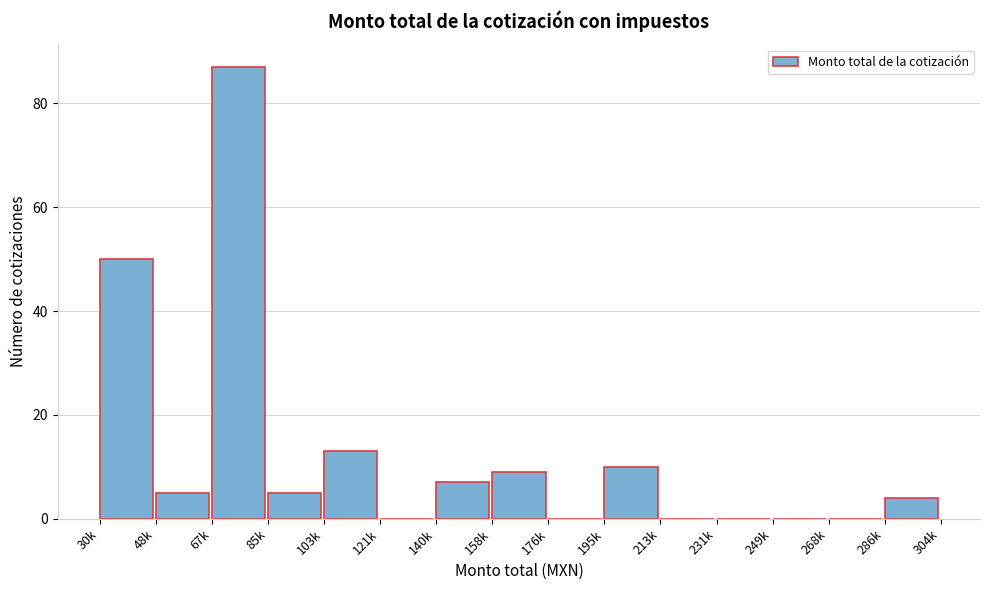

Reading right to left, list all the values displayed in this chart.

286k=4	268k=0	249k=0	231k=0	213k=0	195k=10	176k=0	158k=9	140k=7	121k=0	103k=13	85k=5	67k=87	48k=5	30k=50